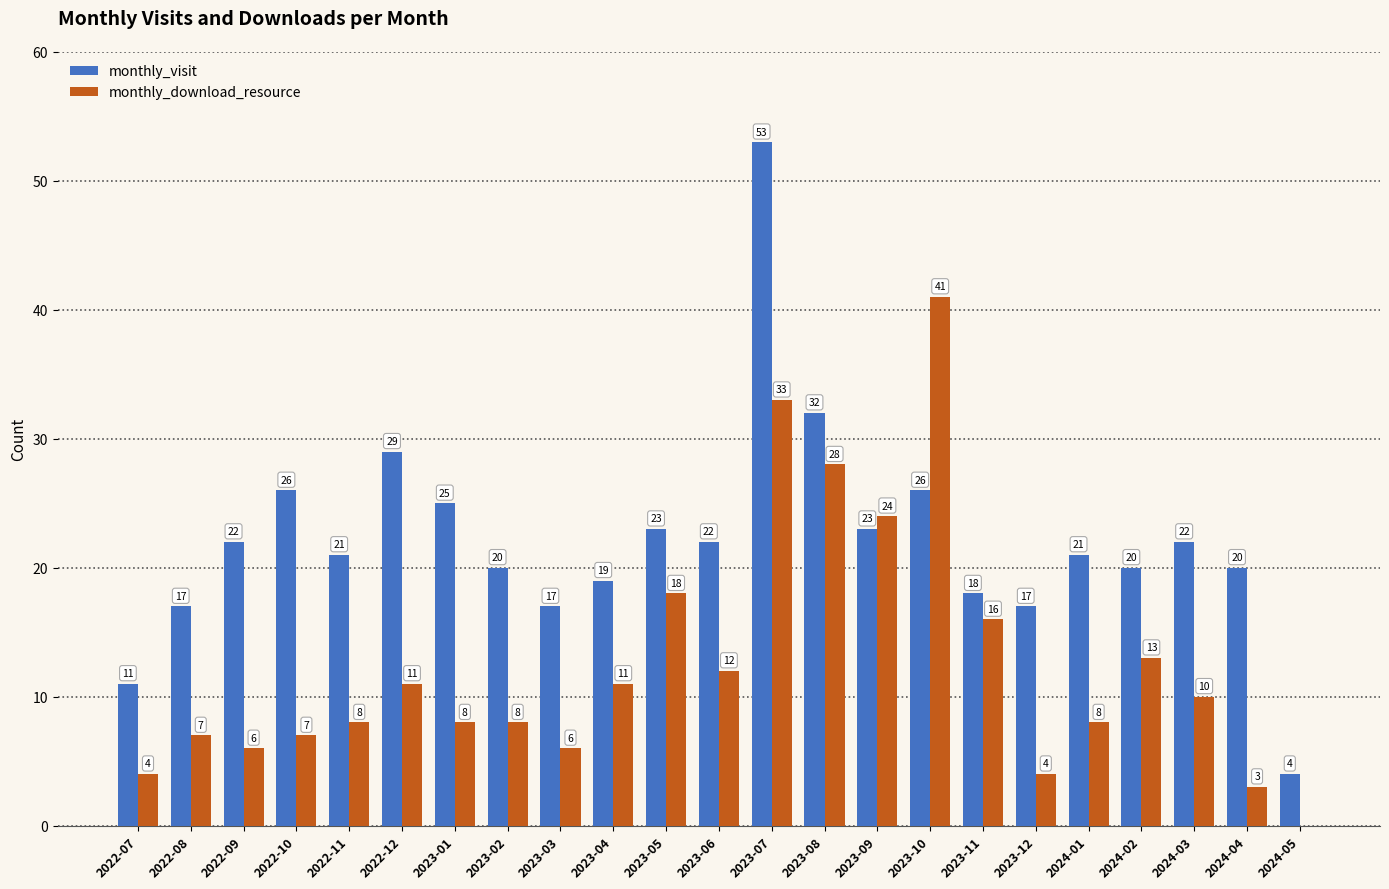

At which label is monthly_download_resource closest to 20?

2023-05